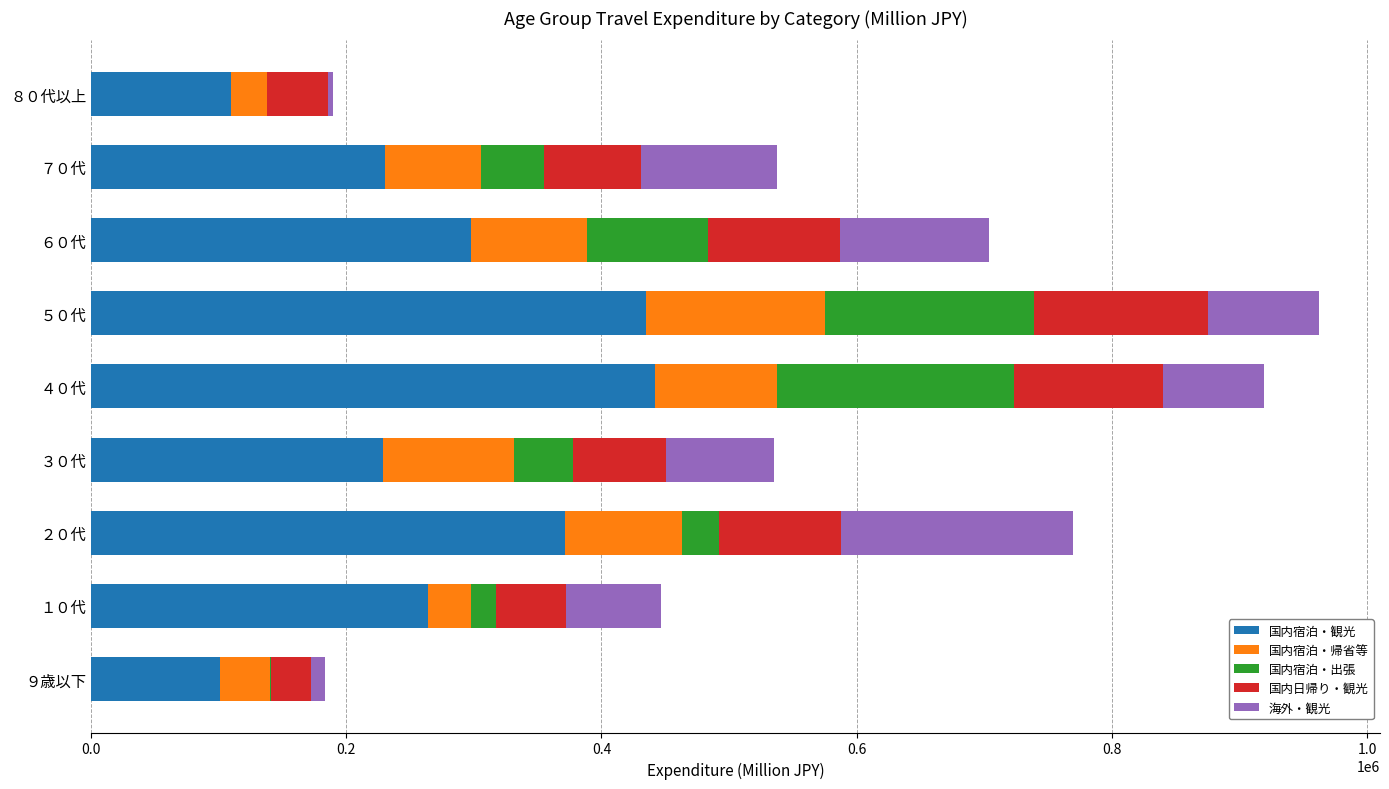

What is the total value across all series at ３０代?

535507.1